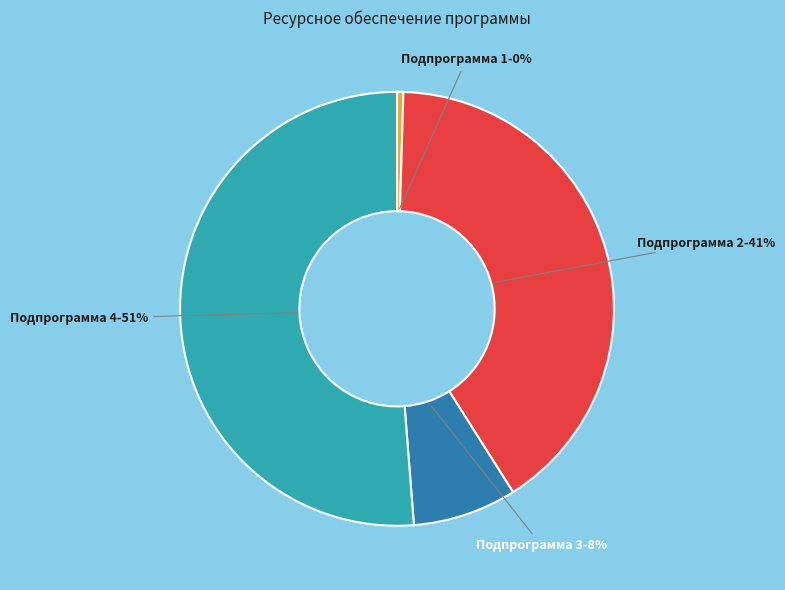

To the nearest percent, what is the average slice percentage?

25%